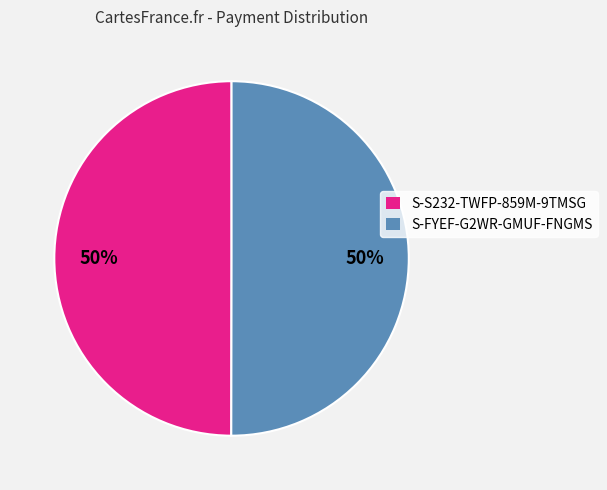

What is the ratio of the value at S-FYEF-G2WR-GMUF-FNGMS to the value at S-S232-TWFP-859M-9TMSG?

1.0